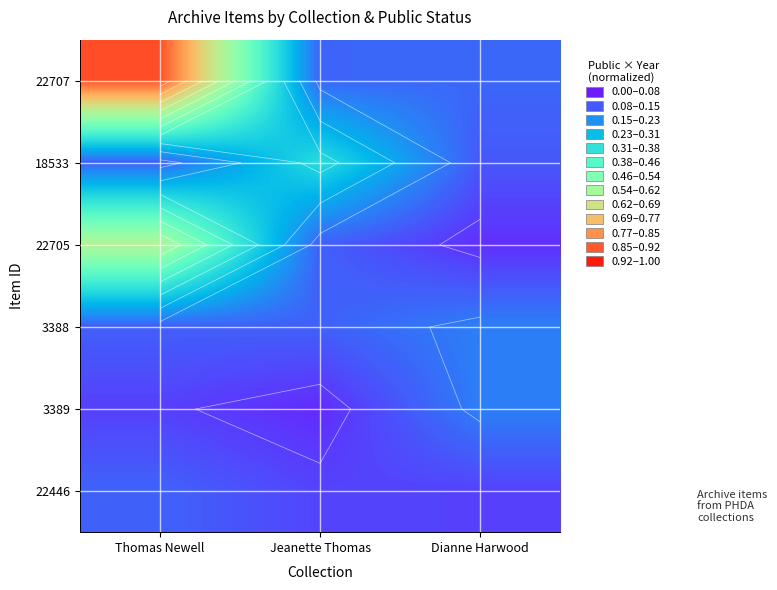

At how many categories does at least one series exceed 0?

3